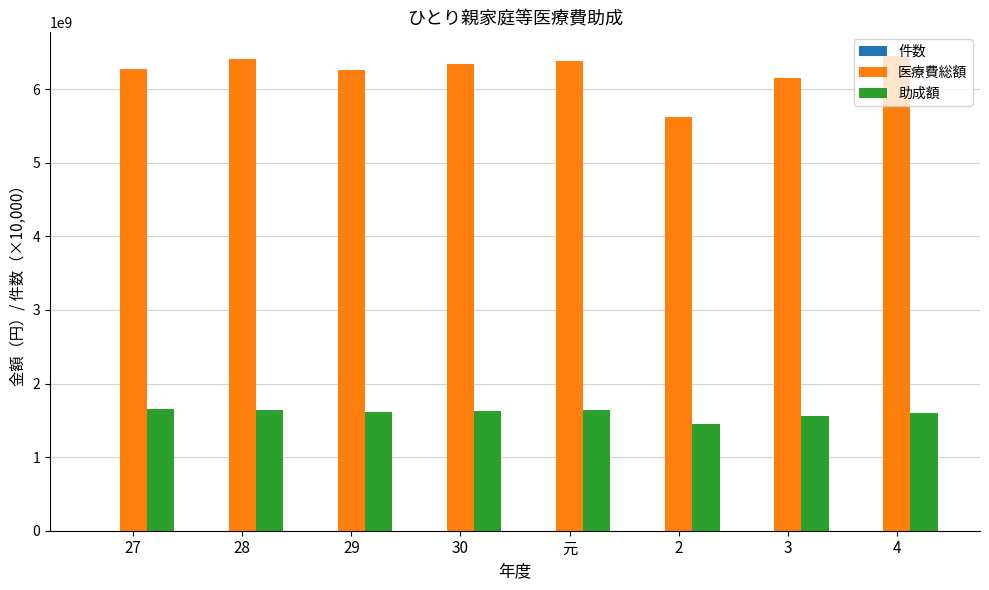

The value of 助成額 at 30 is 1622249414.0. True or false?

True